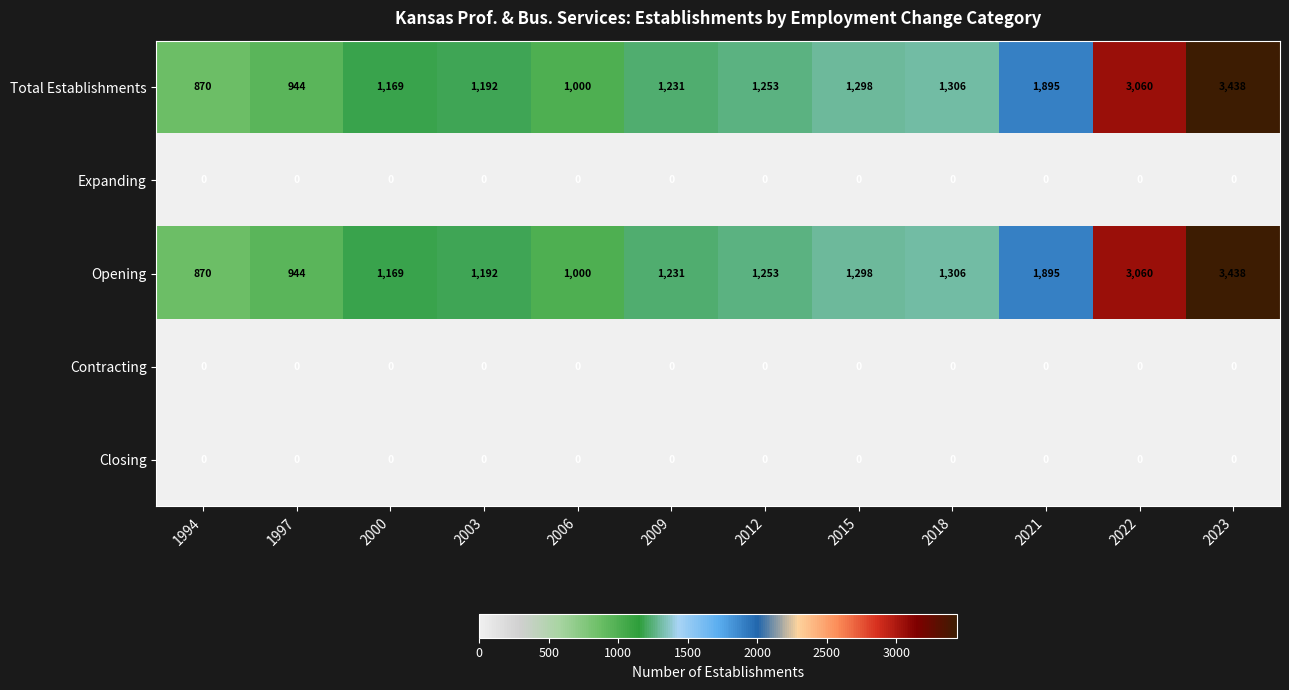

At which category is the sum across all series the highest?

2023